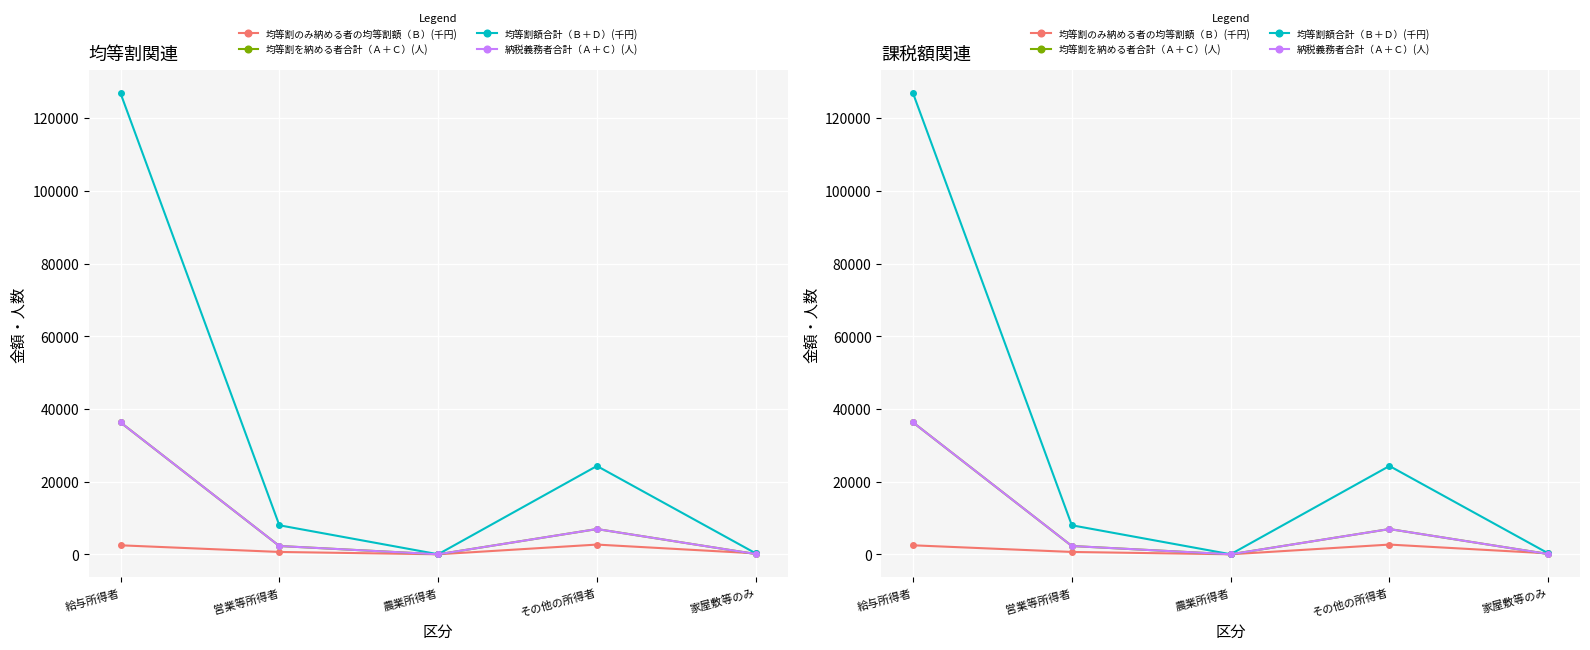

At how many categories does at least one series exceed 115674?

1